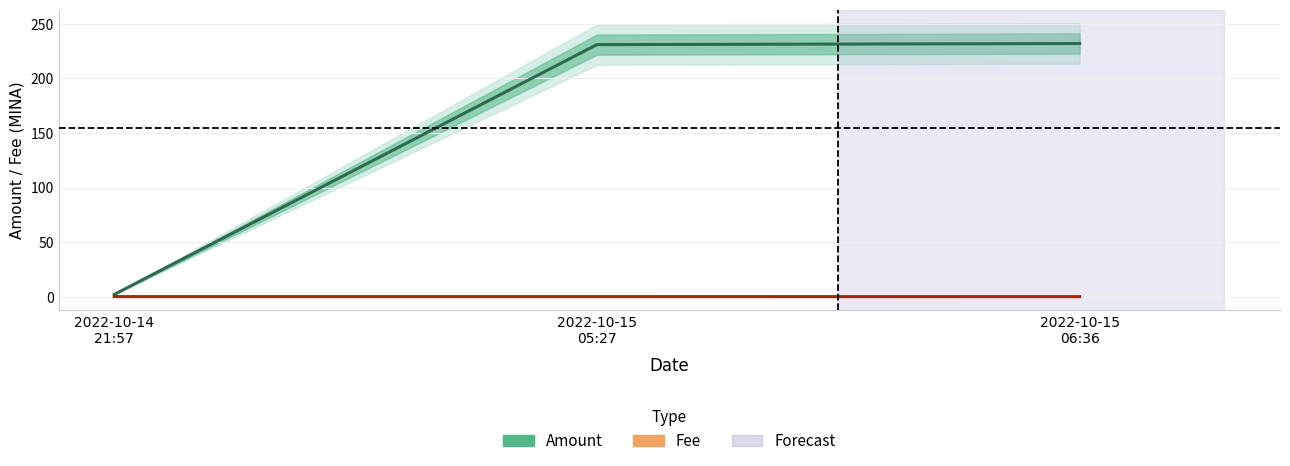

List the series in order of their peak value, lowest first.

Fee, Amount